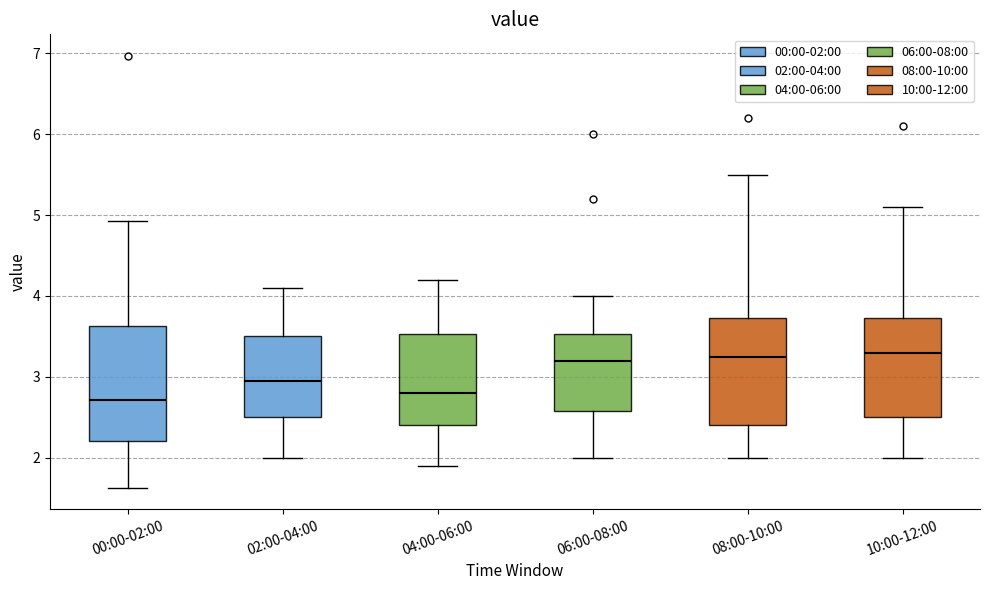

Where is the lower edge of the box for 02:00-04:00 on the y-axis? The values are not printed on the chart, so give them approximately, as read against the axis.

2.5